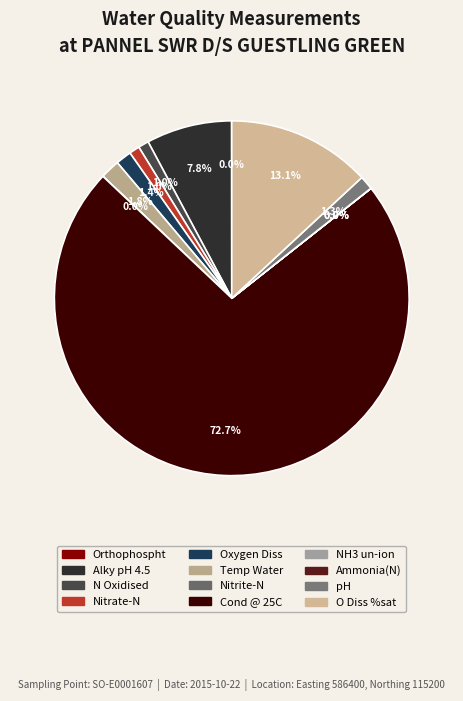

Combined, what portion of the pie is N Oxidised and pH?

2.2%